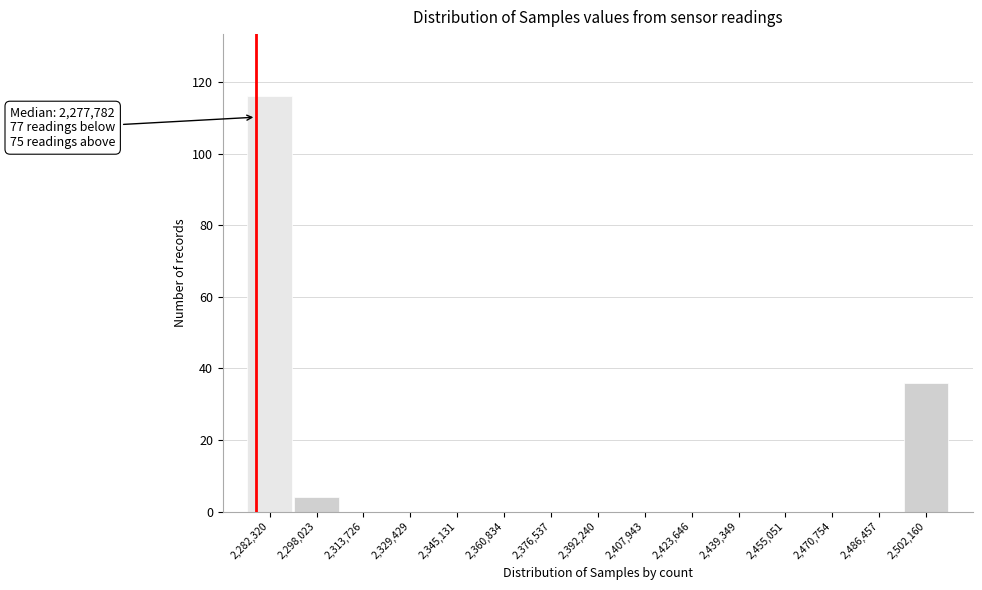

Which range on the x-axis has the tallest bar?

2274000 to 2290000